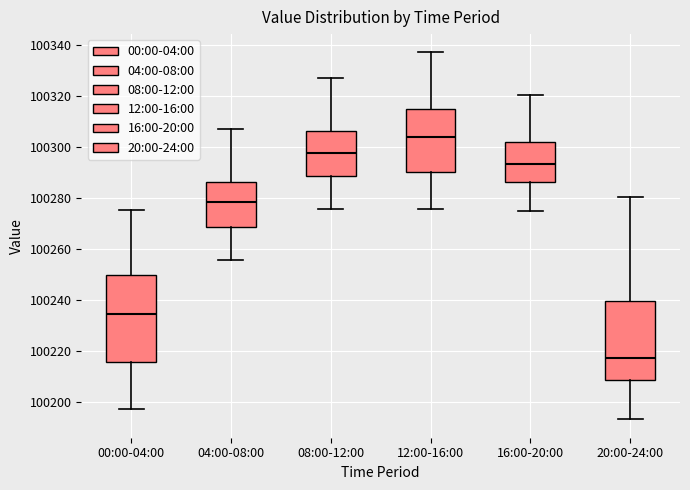

Where does the median line of the box for 08:00-12:00 sit on the y-axis? The values are not printed on the chart, so give them approximately, as read against the axis.

100298